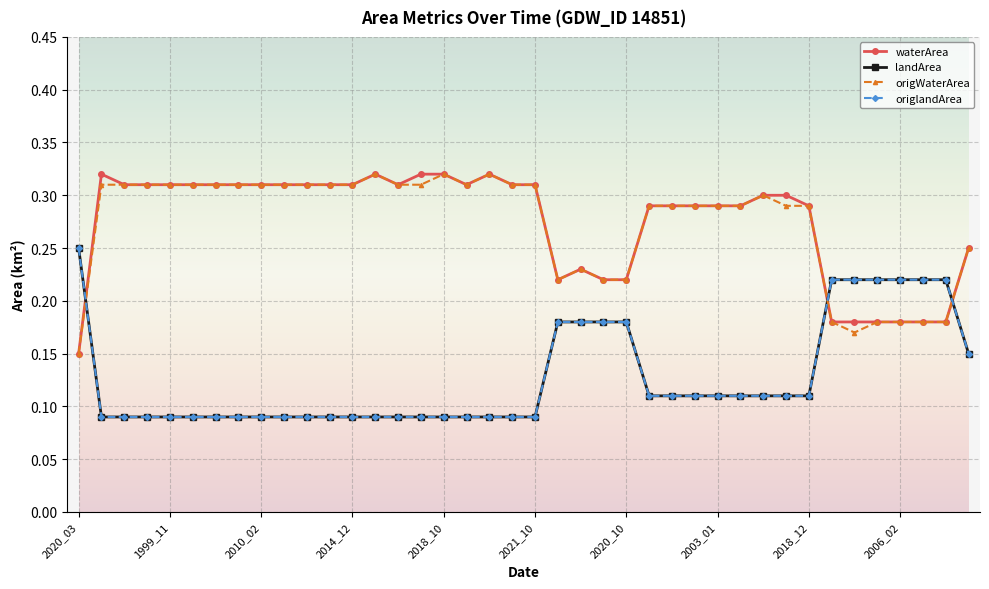

At how many categories does at least one series exceed 0?

40